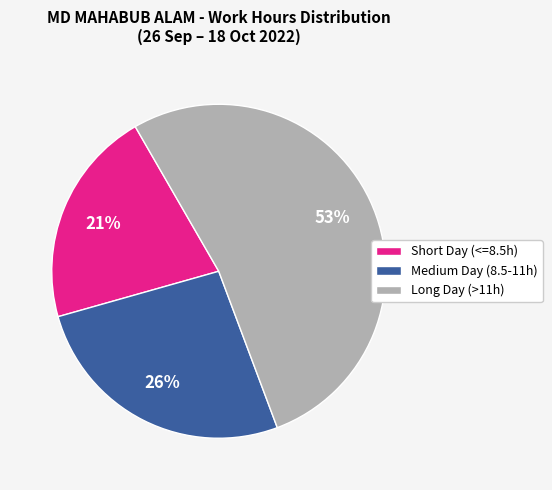

Count the number of slices in the pie.

3